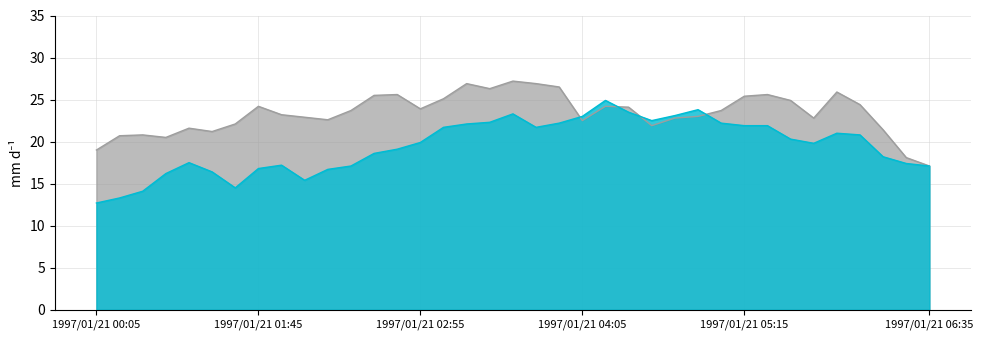

What is the maximum value shown in the chart?

27.2